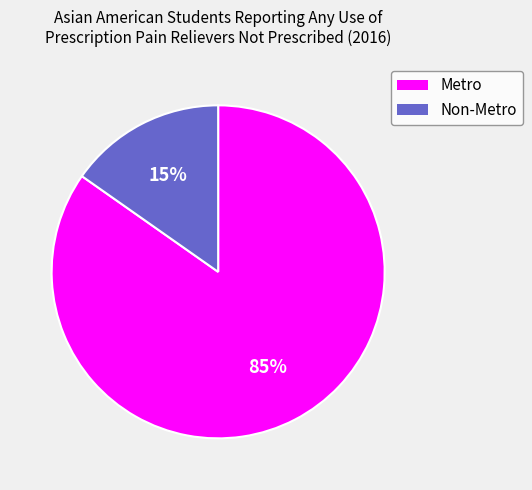

True or false: Non-Metro accounts for 28% of the total.

False